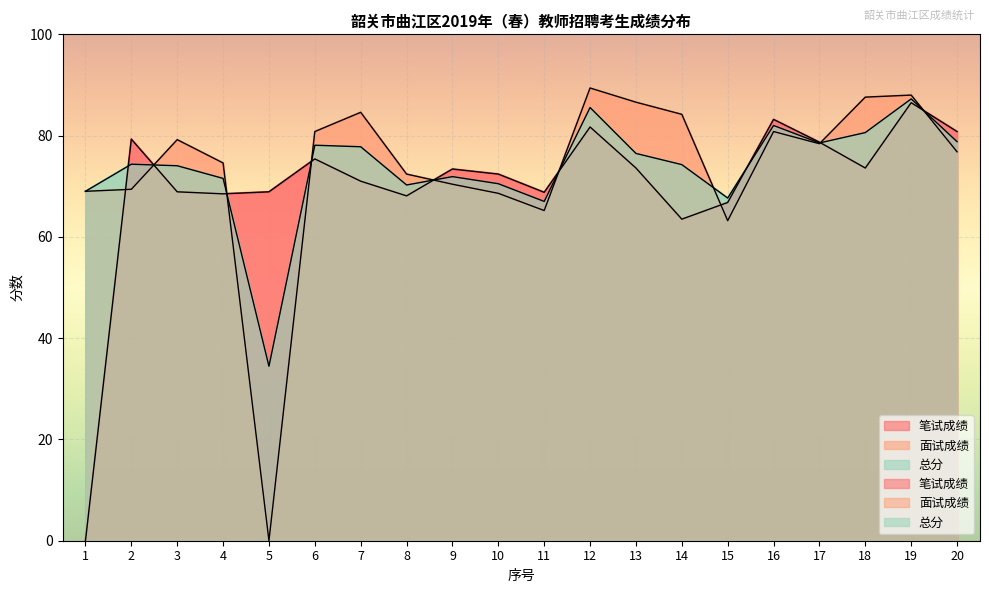

List the series in order of their peak value, highest first.

面试成绩, 总分, 笔试成绩